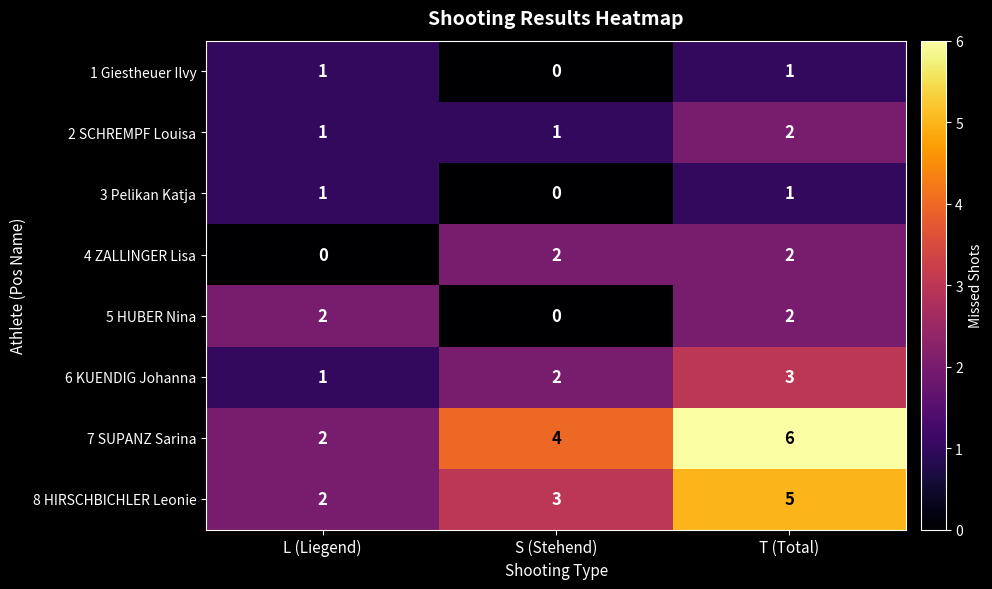

Which series has the largest total across all categories?

7 SUPANZ Sarina